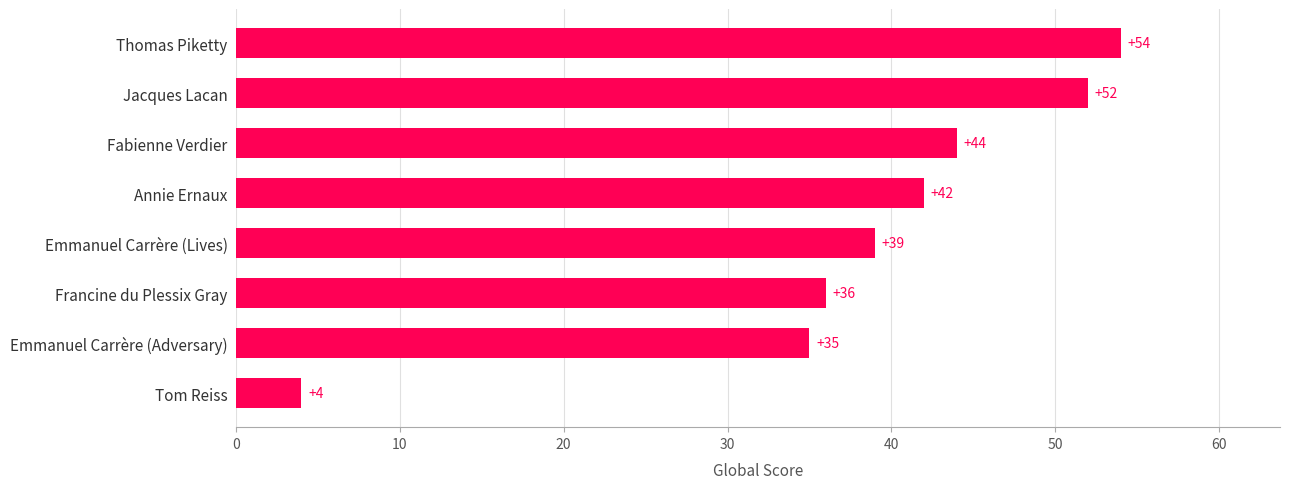

The chart shows a value of 76 at Thomas Piketty. True or false?

False